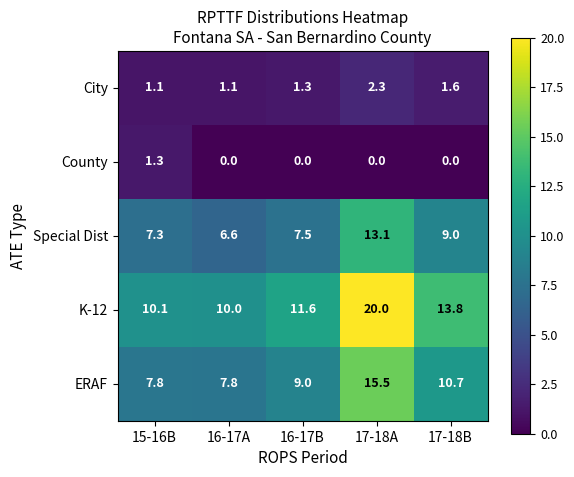

Count the number of categories in the chart.

5